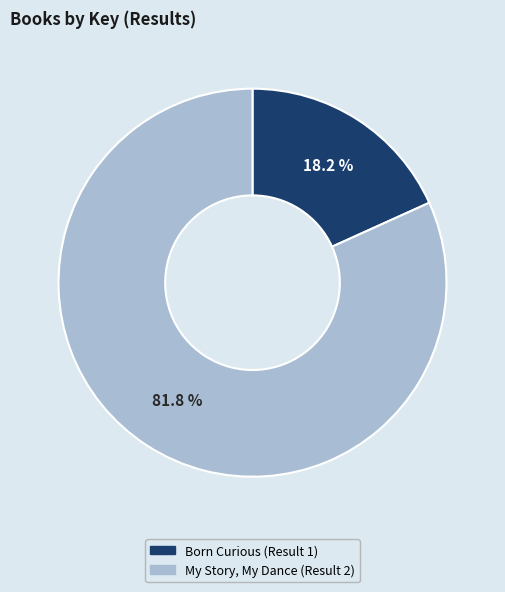

To the nearest percent, what is the difference between the My Story, My Dance (Result 2) and Born Curious (Result 1) slice percentages?

64%